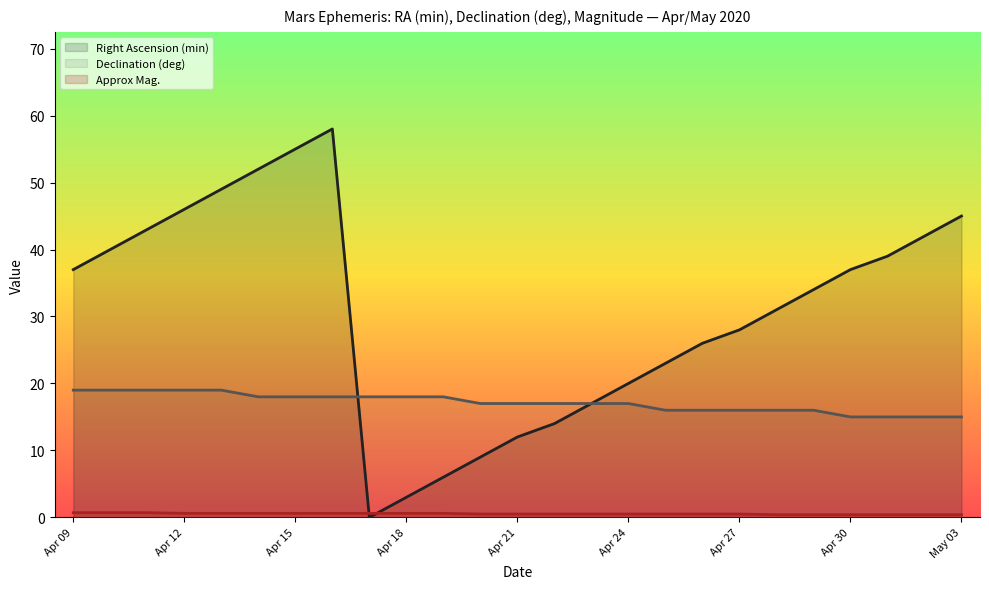

Count the Declination (deg) values in the range 16 to 18.

16